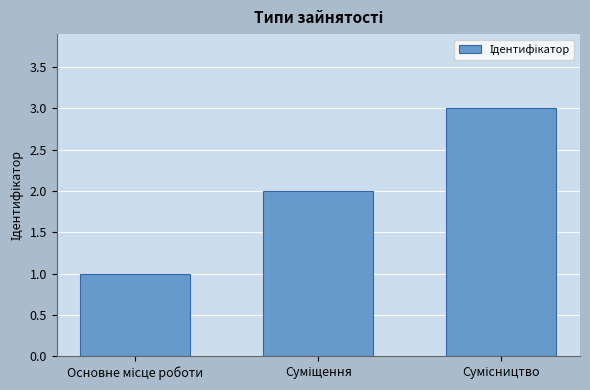

What is the greatest value displayed?

3